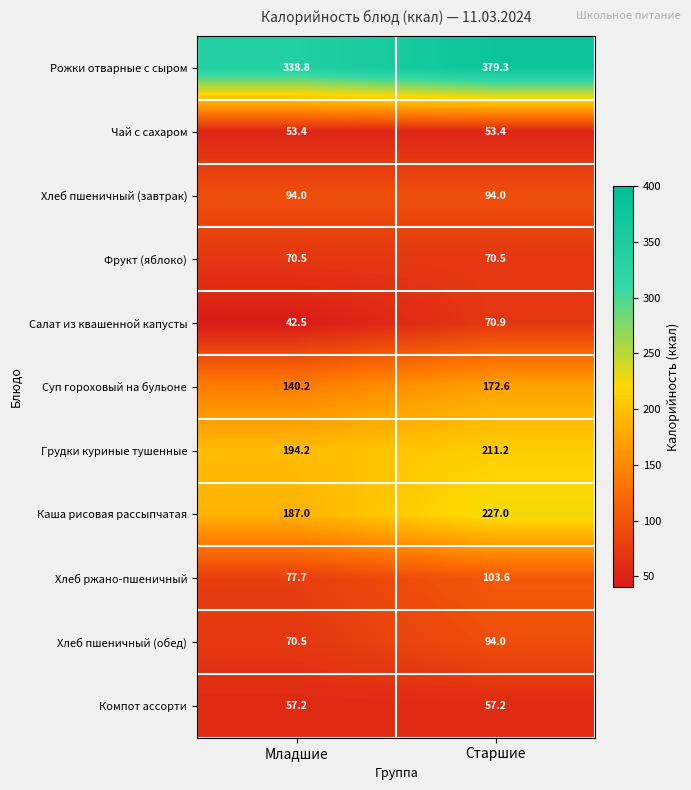

Reading left to right, transcribe all the data shown in this chart.

Рожки отварные с сыром: Младшие=338.8	Старшие=379.3
Чай с сахаром: Младшие=53.4	Старшие=53.4
Хлеб пшеничный (завтрак): Младшие=94.0	Старшие=94.0
Фрукт (яблоко): Младшие=70.5	Старшие=70.5
Салат из квашенной капусты: Младшие=42.5	Старшие=70.9
Суп гороховый на бульоне: Младшие=140.2	Старшие=172.6
Грудки куриные тушенные: Младшие=194.2	Старшие=211.2
Каша рисовая рассыпчатая: Младшие=187.0	Старшие=227.0
Хлеб ржано-пшеничный: Младшие=77.7	Старшие=103.6
Хлеб пшеничный (обед): Младшие=70.5	Старшие=94.0
Компот ассорти: Младшие=57.2	Старшие=57.2